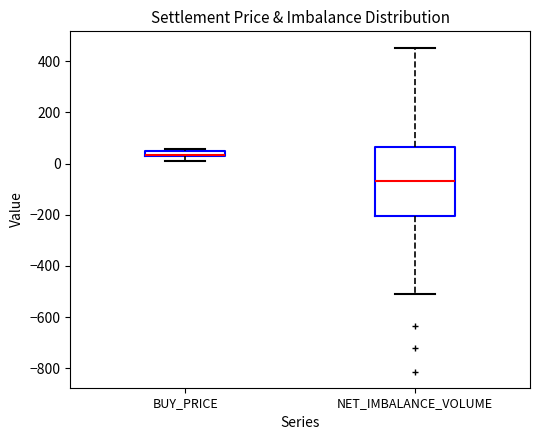

Comparing the boxes themselves (not the whiskers), which one is the tallest?

NET_IMBALANCE_VOLUME